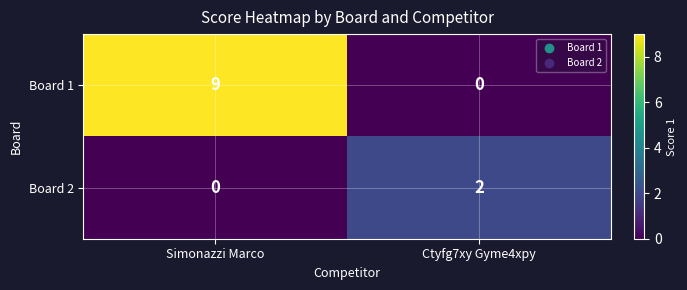

What is the difference between the highest and lowest values at Ctyfg7xy Gyme4xpy?

2